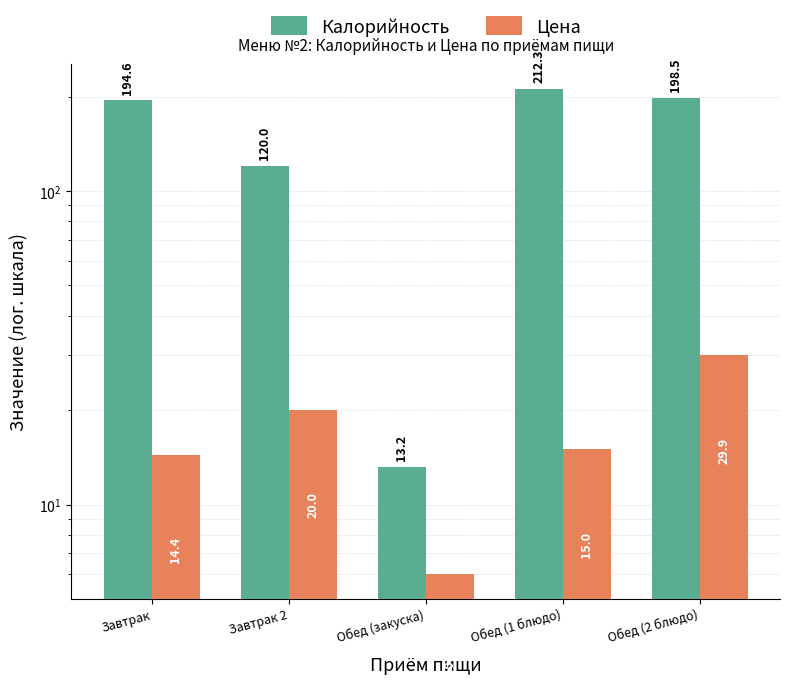

At which label does Калорийность reach its minimum?

Обед (закуска)